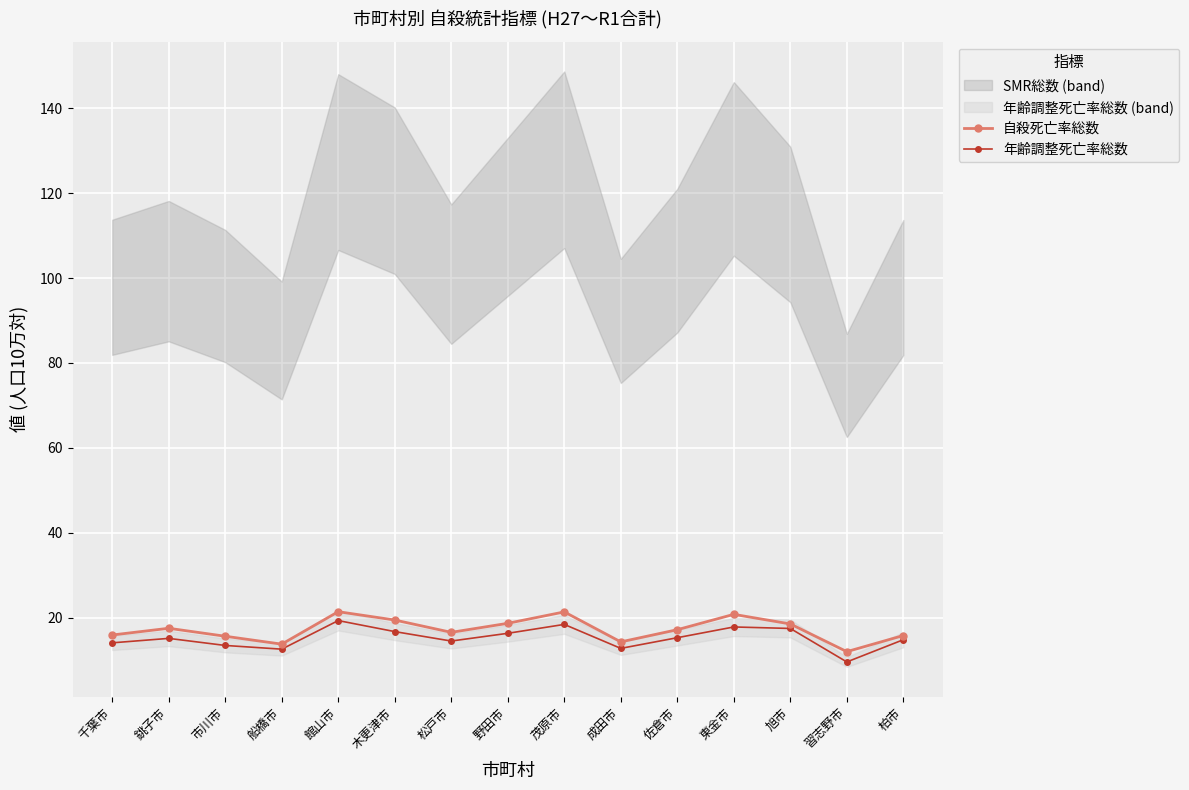

True or false: 自殺死亡率総数 and 年齢調整死亡率総数 intersect in this chart.

False